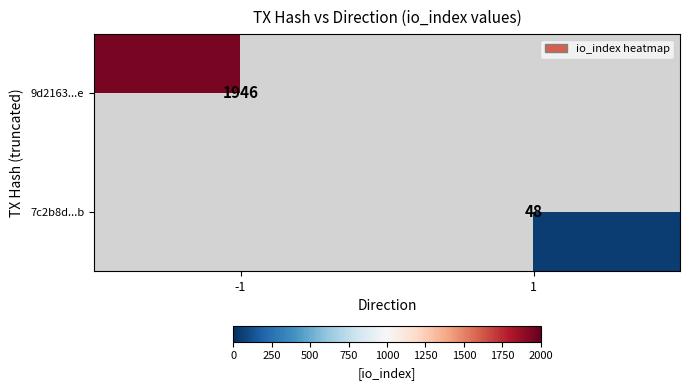

Is it true that 7c2b8d...b equals 48 at 1?

True